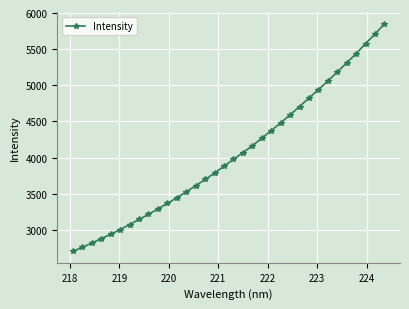

Does the chart display data point markers on the line(s)?

Yes